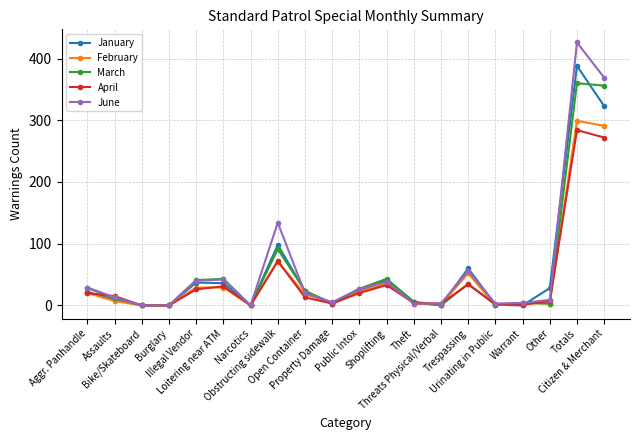

Count the number of categories in the chart.

20